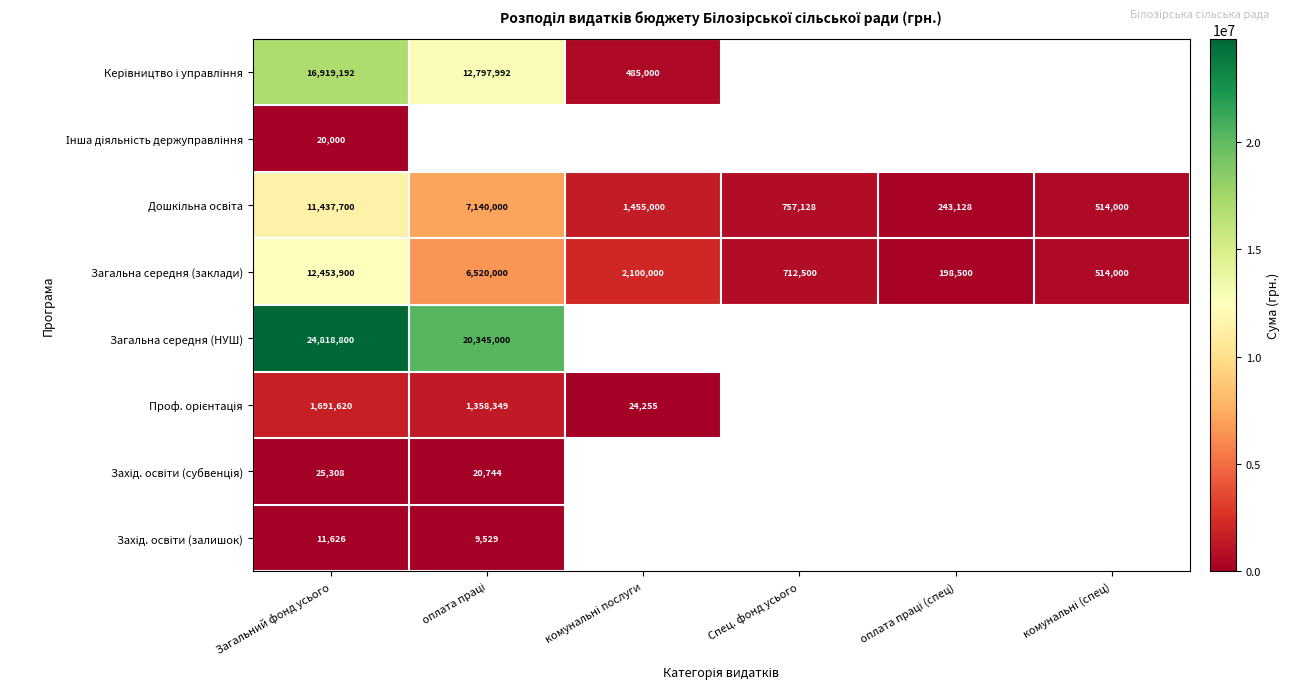

What is the difference between the second highest and second lowest values in the Загальна середня (заклади) series?

6006000